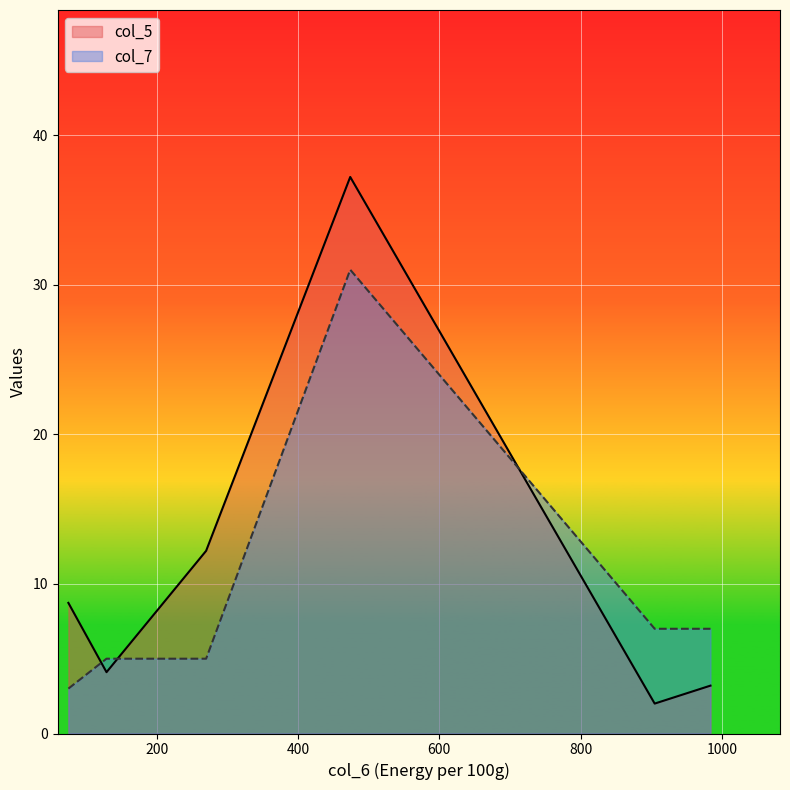

True or false: col_7 and col_5 cross at least once.

True